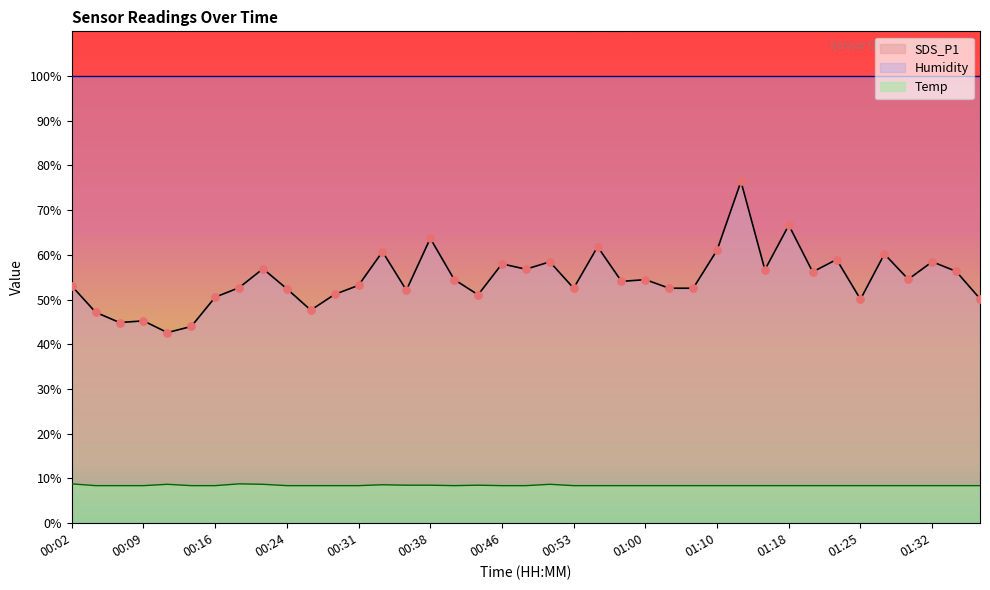

True or false: Temp and SDS_P1 intersect in this chart.

False